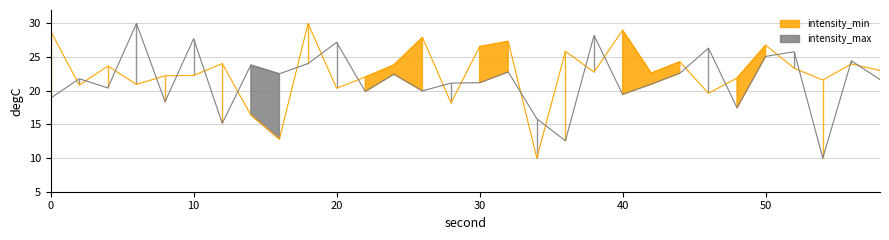

How many interior local valleys does the intensity_max series have?

10